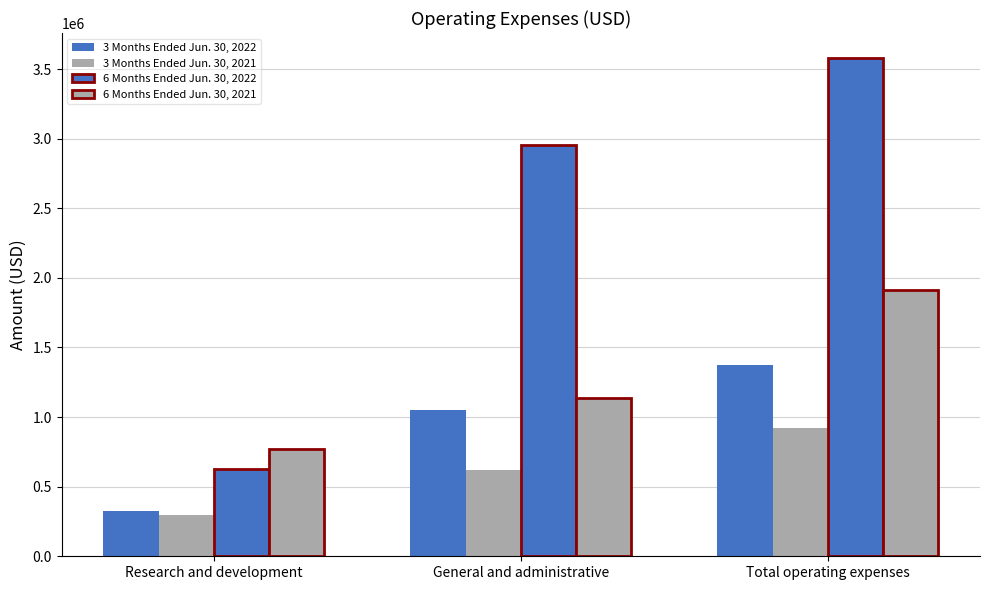

What position from the left is General and administrative?

2